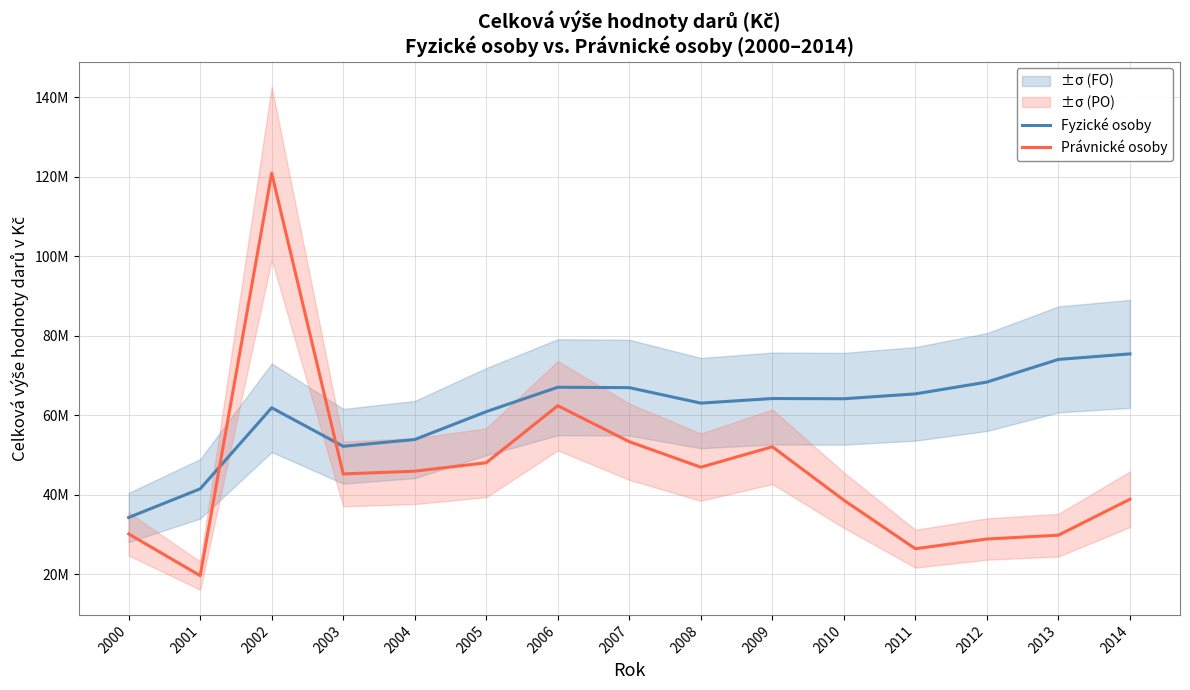

Which series has the largest total across all categories?

Fyzické osoby